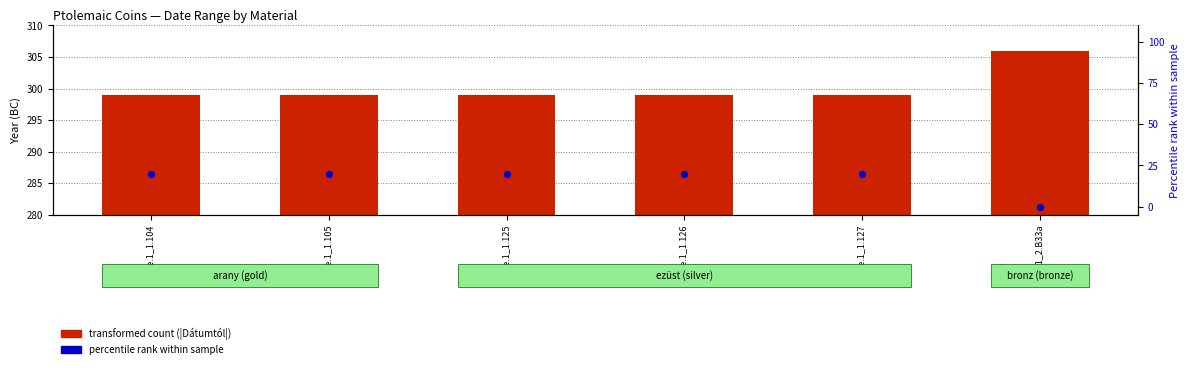

Which series has the largest total across all categories?

transformed count (|Dátumtól|)